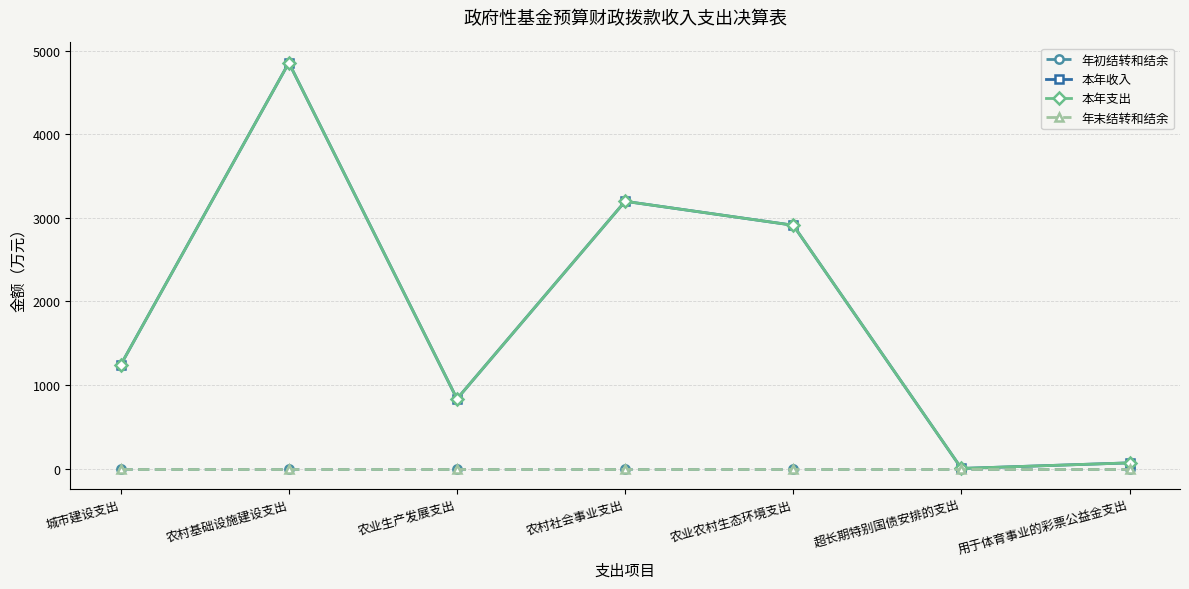

Does the chart have visible grid lines?

Yes